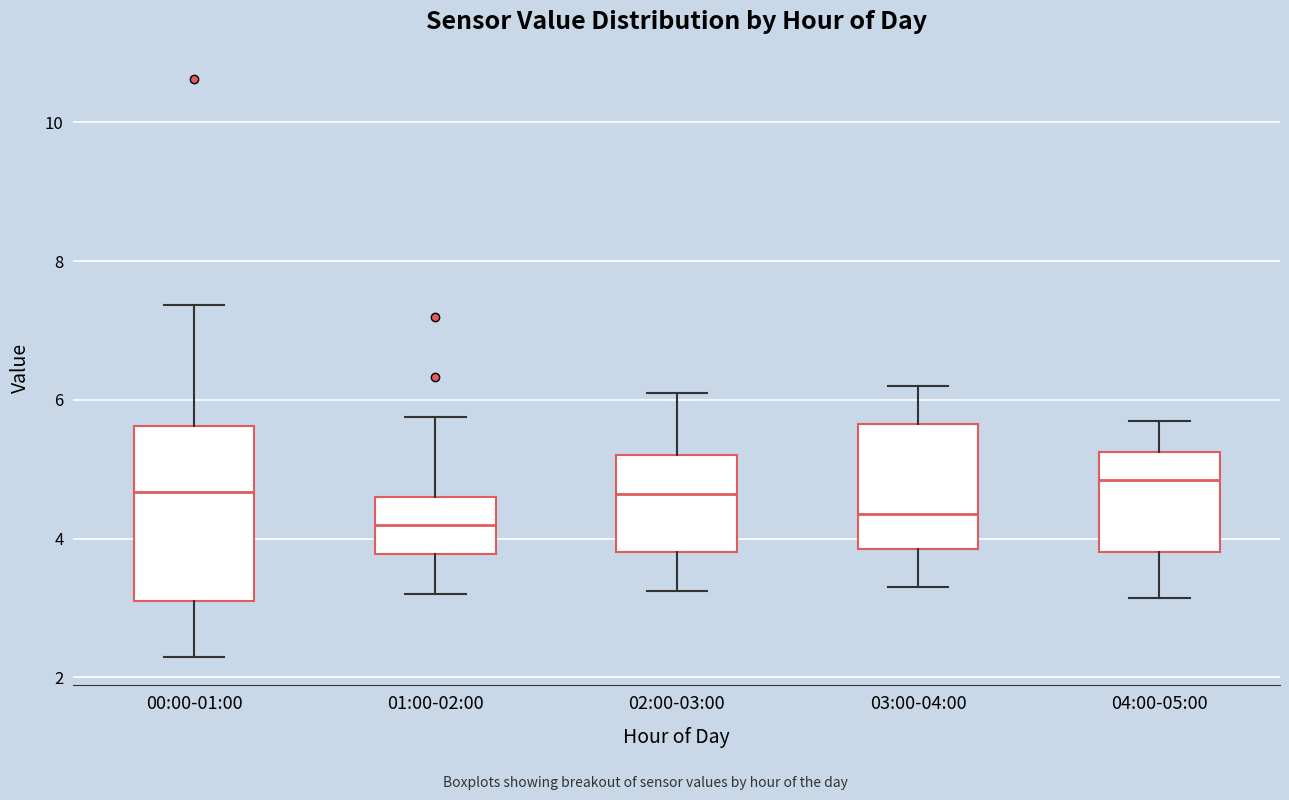

Comparing the boxes themselves (not the whiskers), which one is the tallest?

00:00-01:00